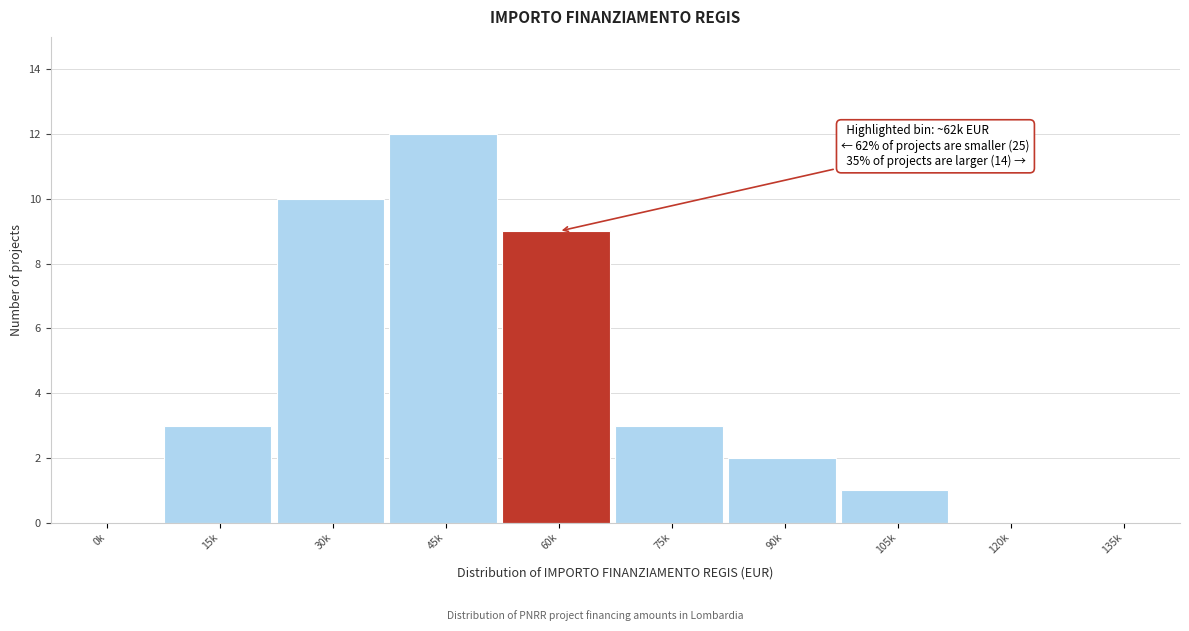

Reading right to left, list all the values displayed in this chart.

135k=0	120k=0	105k=1	90k=2	75k=3	60k=9	45k=12	30k=10	15k=3	0k=0